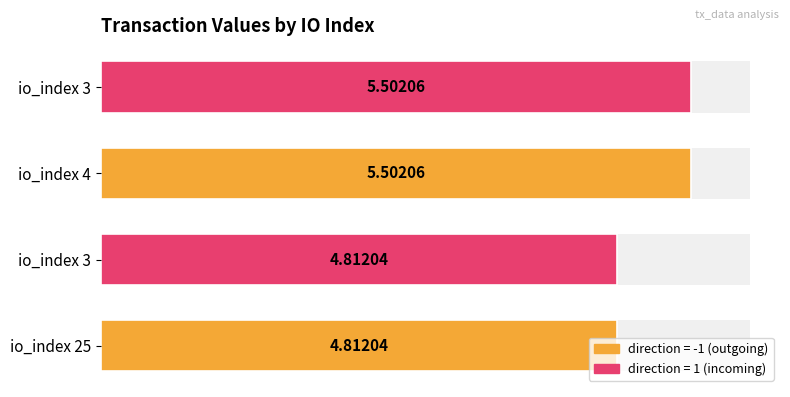

Reading left to right, transcribe all the data shown in this chart.

io_index 25=4.8	io_index 3=4.8	io_index 4=5.5	io_index 3=5.5